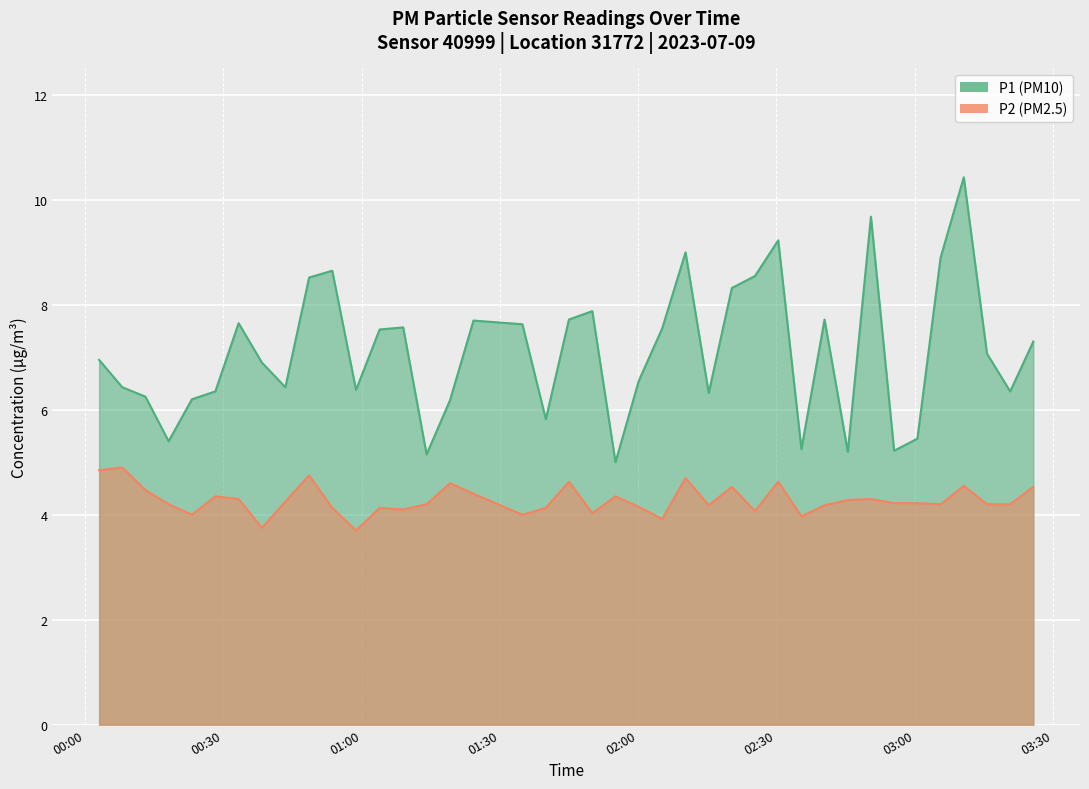

At how many categories does at least one series exceed 5?

39